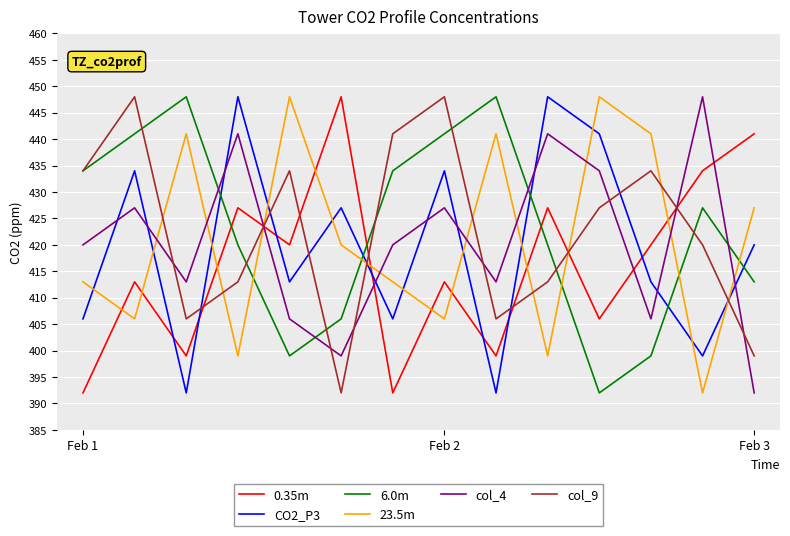

What is the smallest value displayed?

392